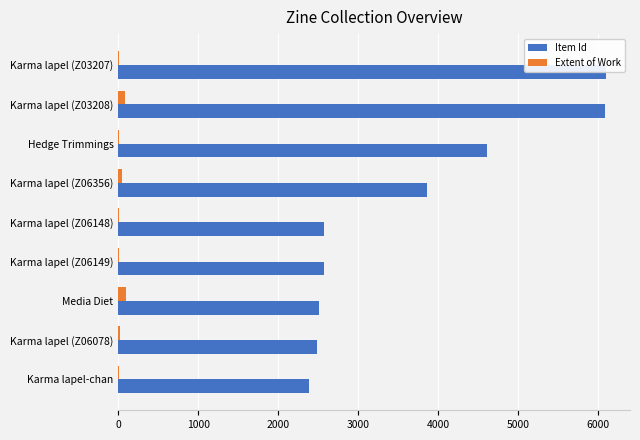

What are all the series names shown in the legend?

Item Id, Extent of Work